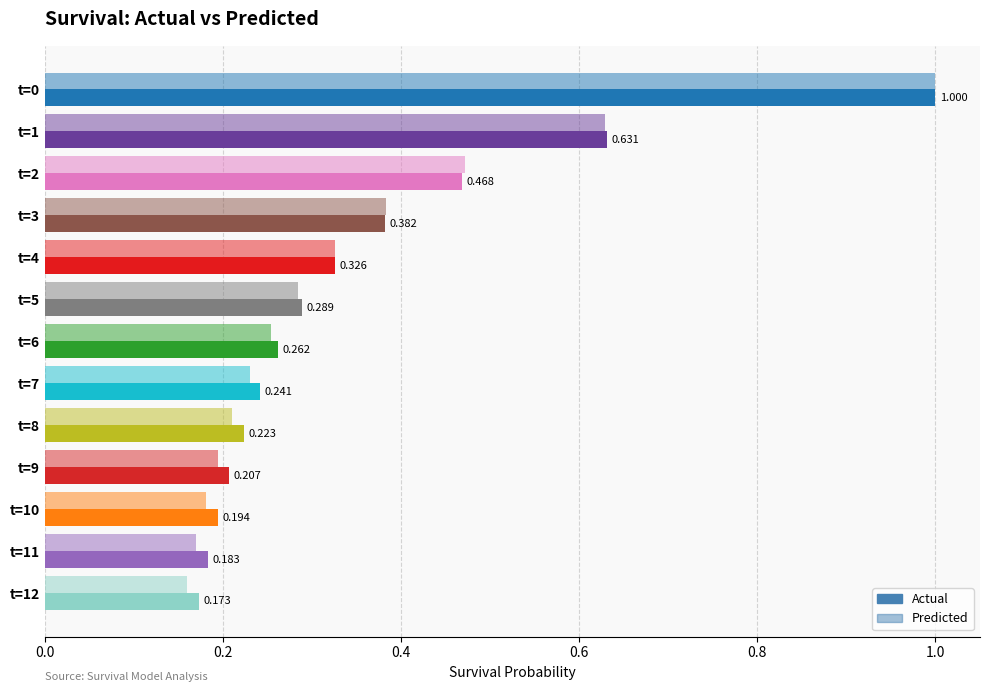

What is the average value of the Actual series?

0.4